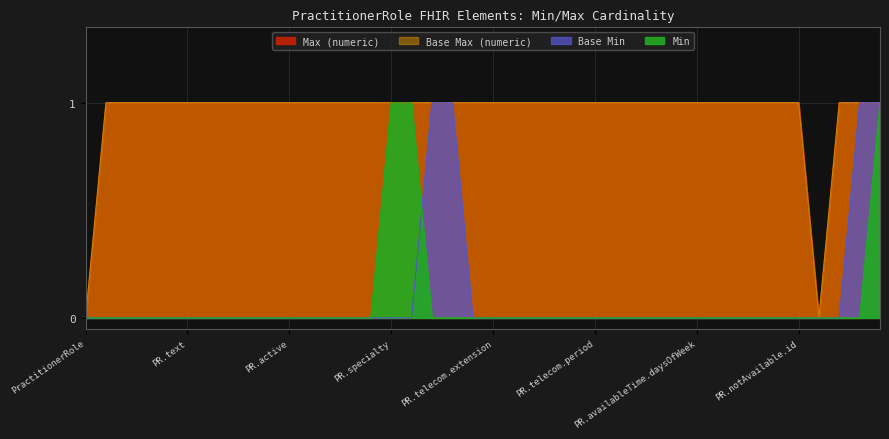

Count the number of data series in this chart.

4